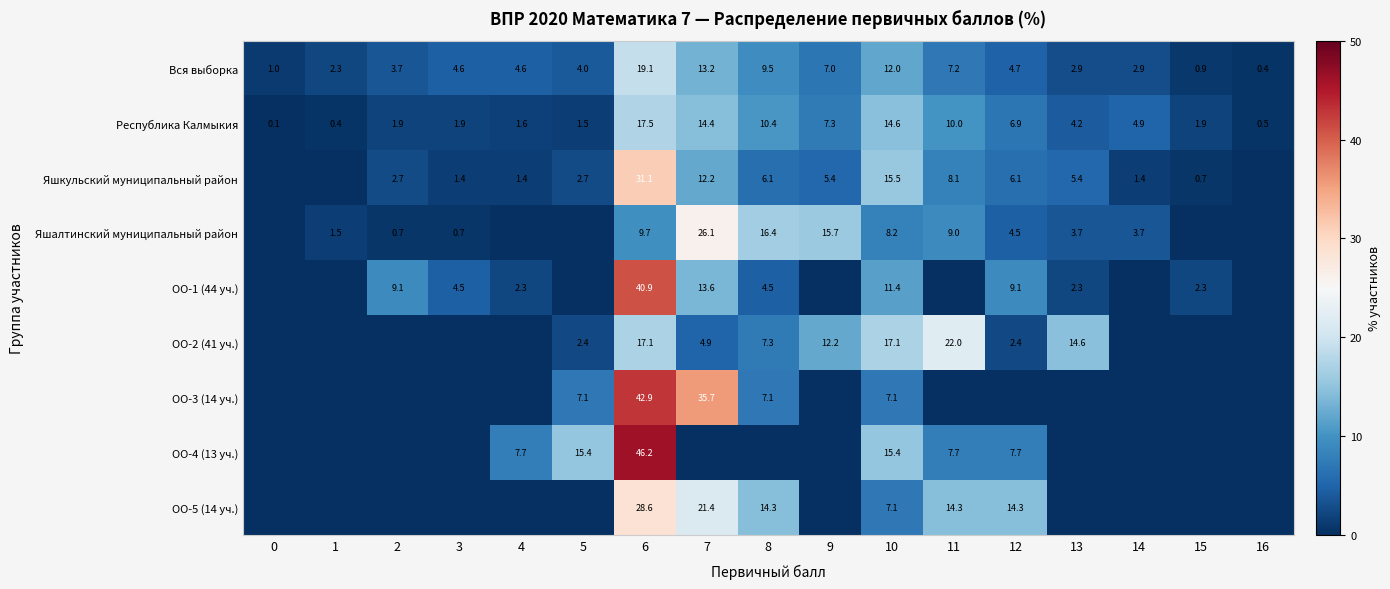

The Яшалтинский муниципальный район series shows 8.2 at 10. True or false?

True